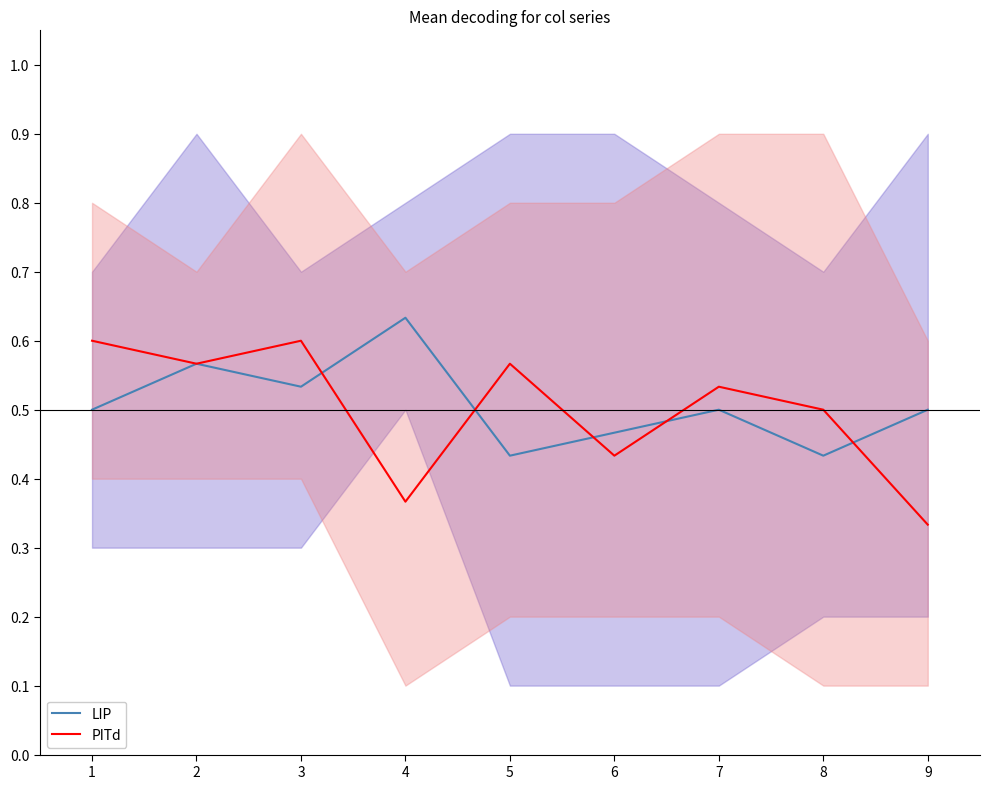

Is it true that LIP equals 0.6 at 8?

False